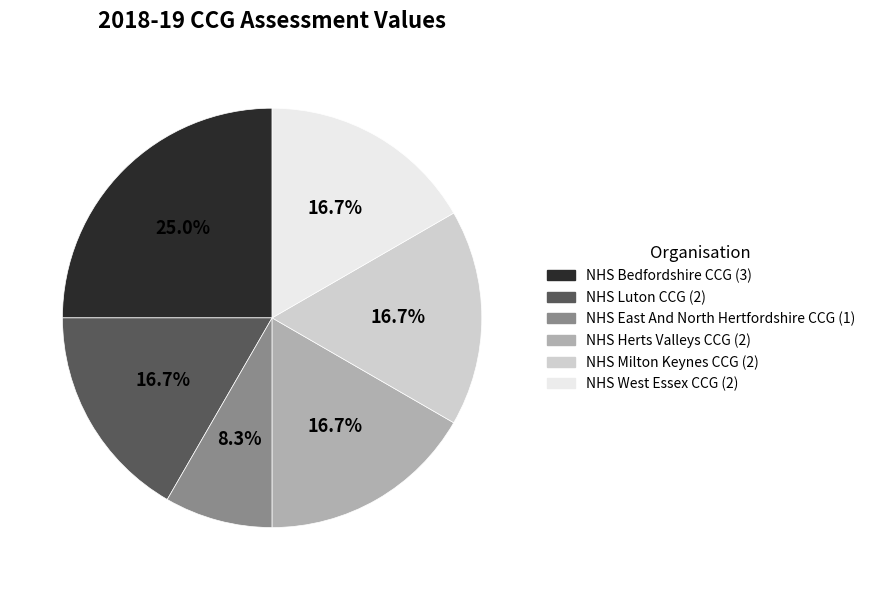

To the nearest percent, what is the difference between the NHS East And North Hertfordshire CCG and NHS Bedfordshire CCG slice percentages?

17%